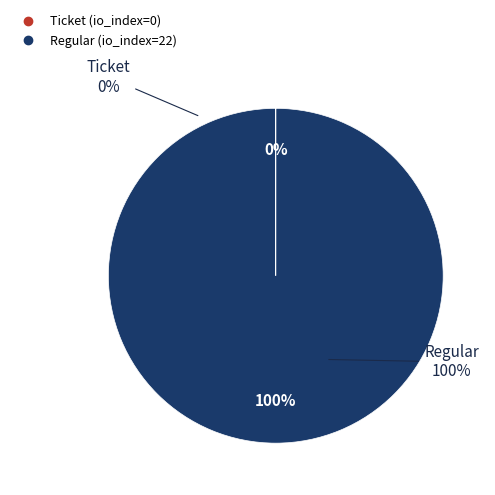

True or false: Regular accounts for 99% of the total.

False